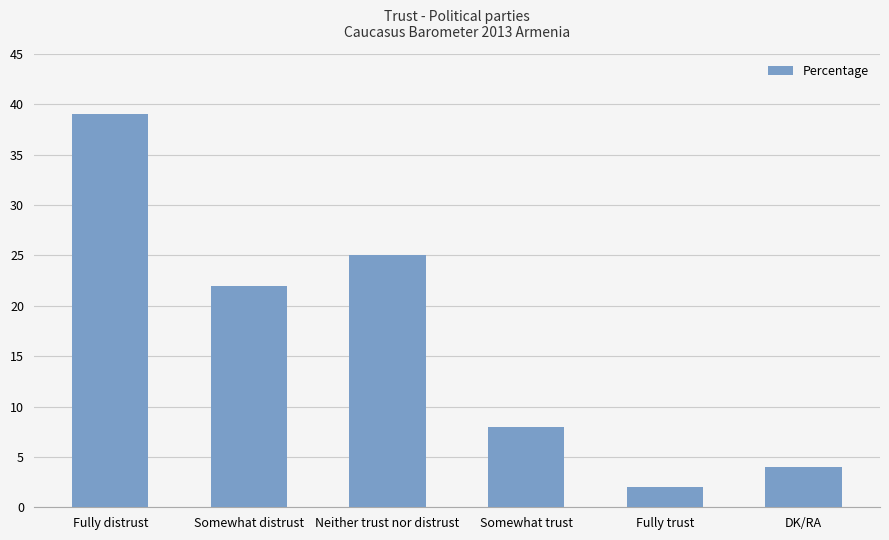

Reading left to right, what are all the values shown in this chart?

39	22	25	8	2	4